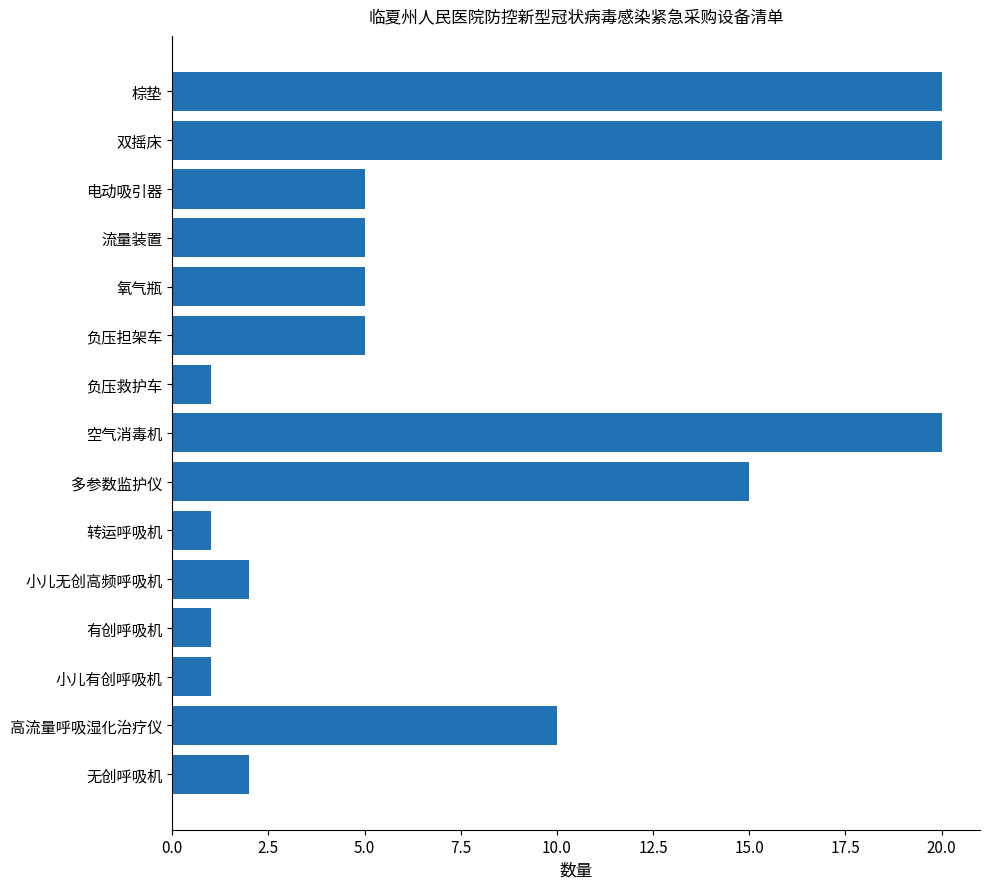

Does the chart contain any negative values?

No